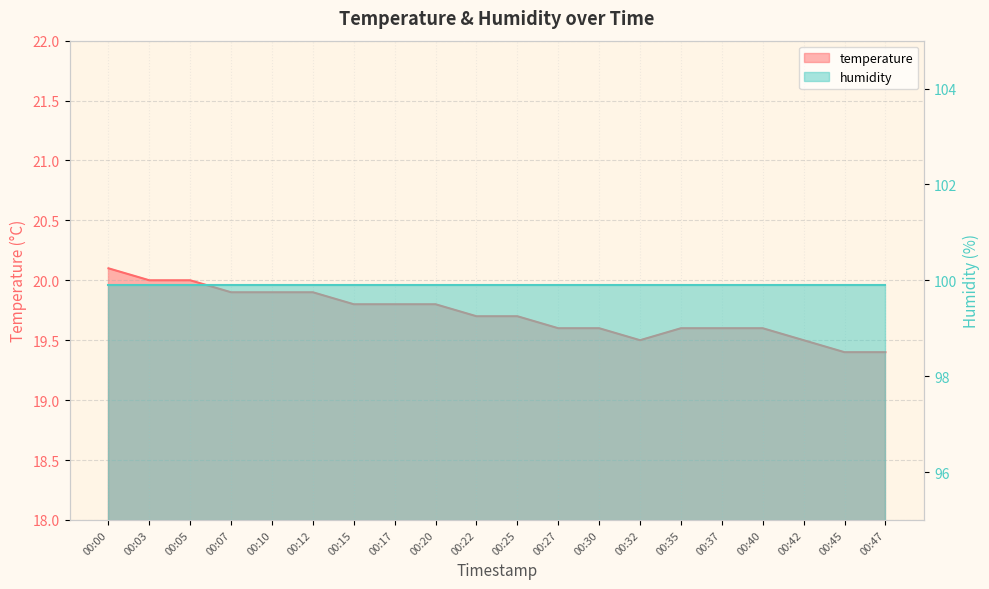

What is the greatest value displayed?

20.1